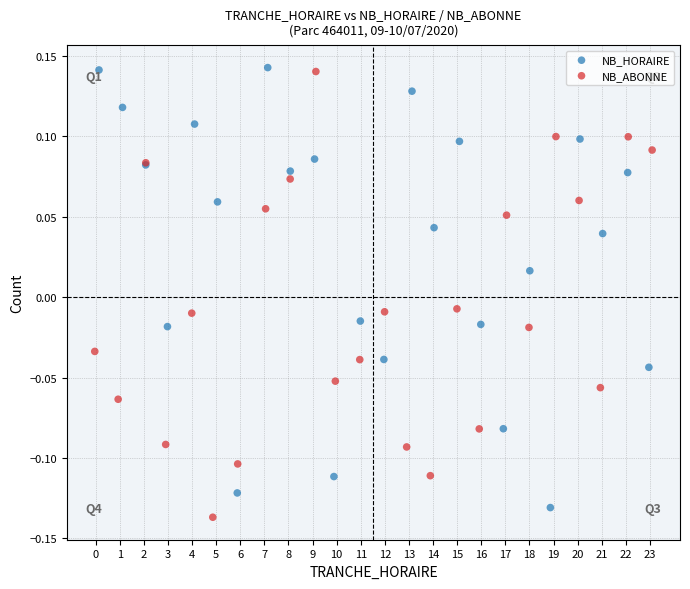

Which series has the largest Y range (max minus min)?

NB_ABONNE